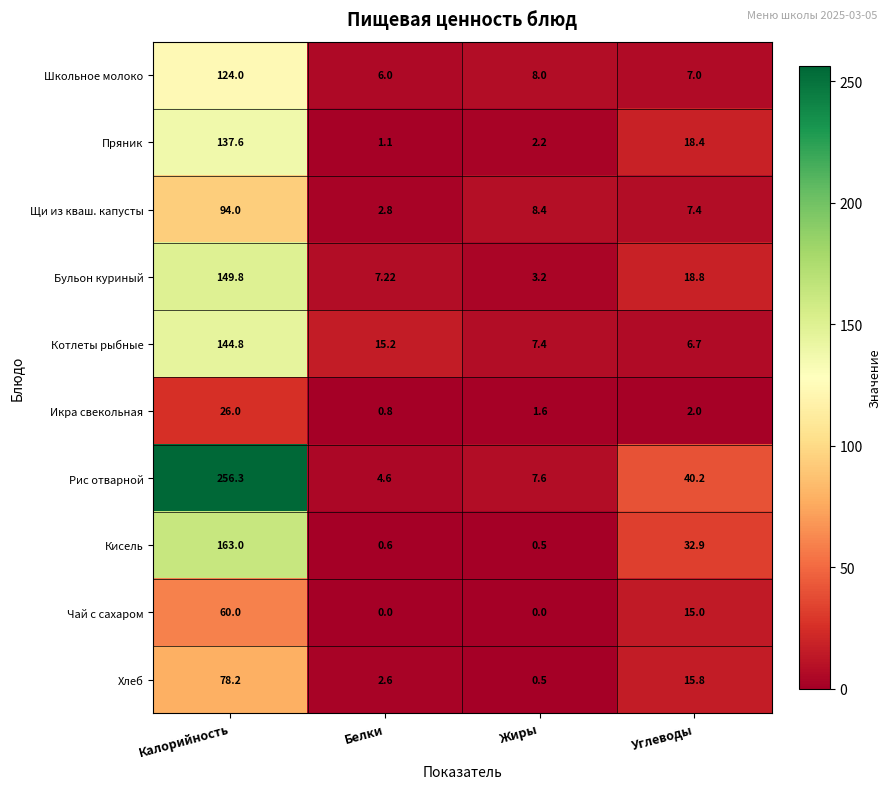

At how many categories does at least one series exceed 76?

1